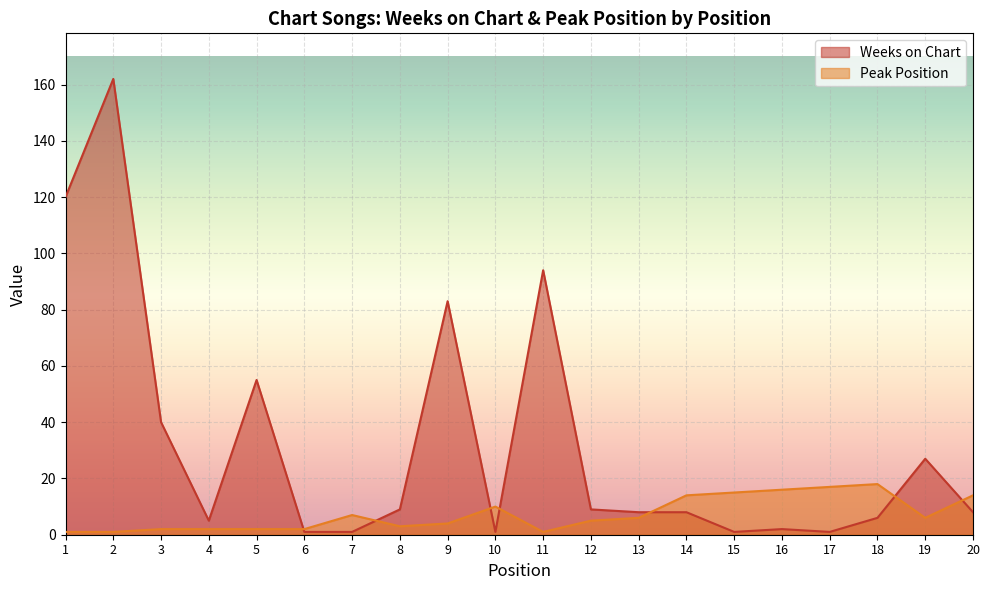

What is the sum of the Peak Position values at 4 and 9?

6